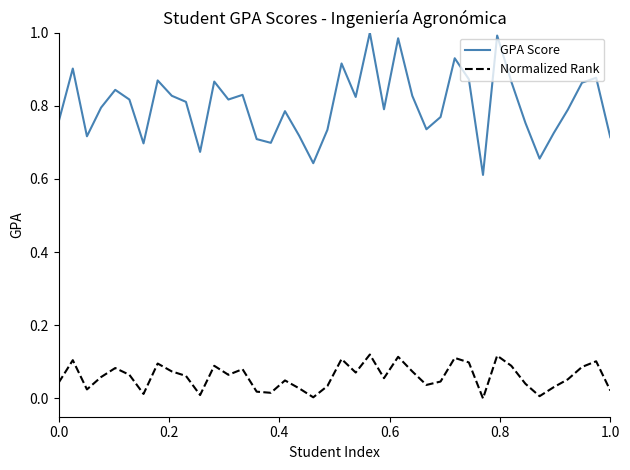

True or false: GPA Score has more than 1 interior local peaks.

True